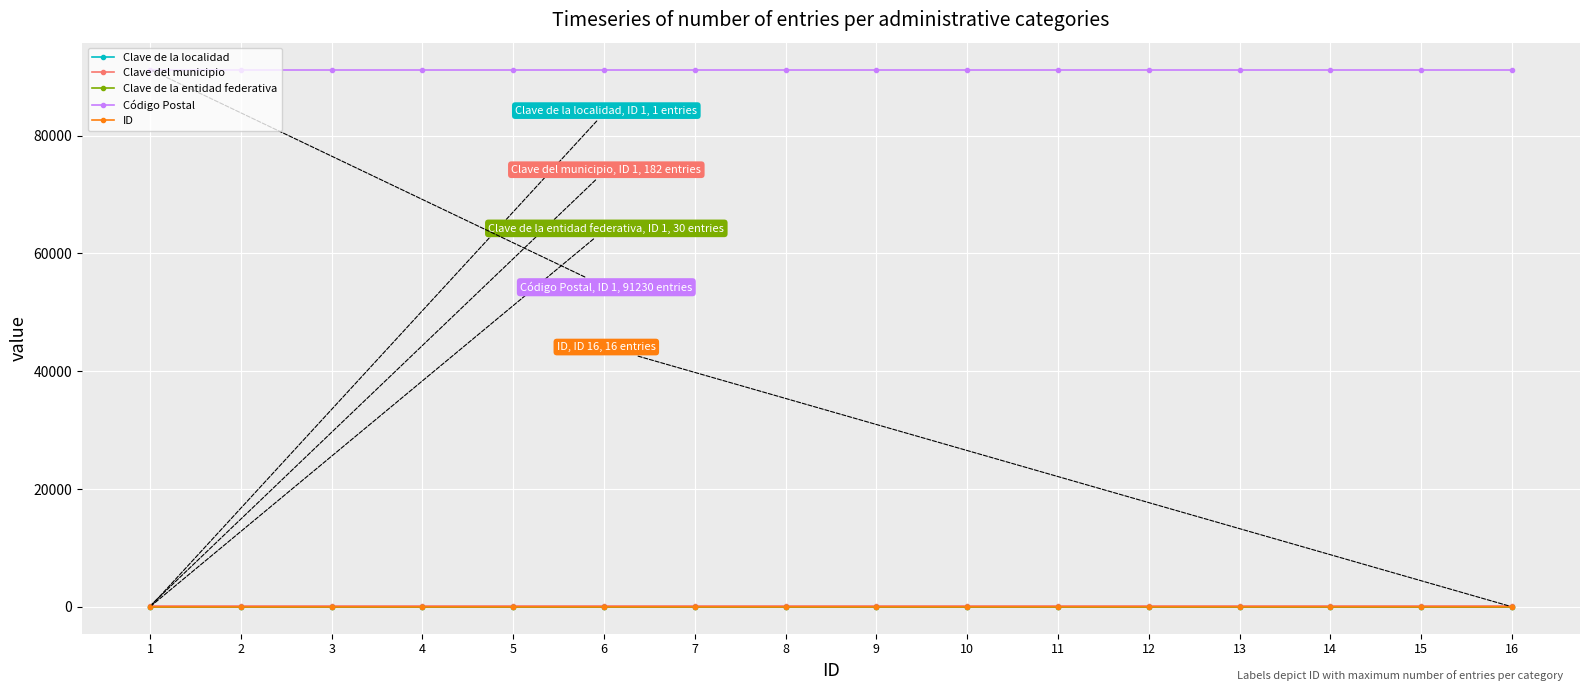

Which series has the largest total across all categories?

Código Postal